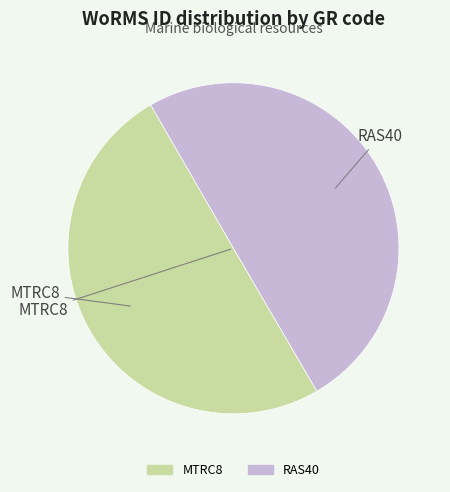

Is it true that MTRC8 is 50% of the pie?

True